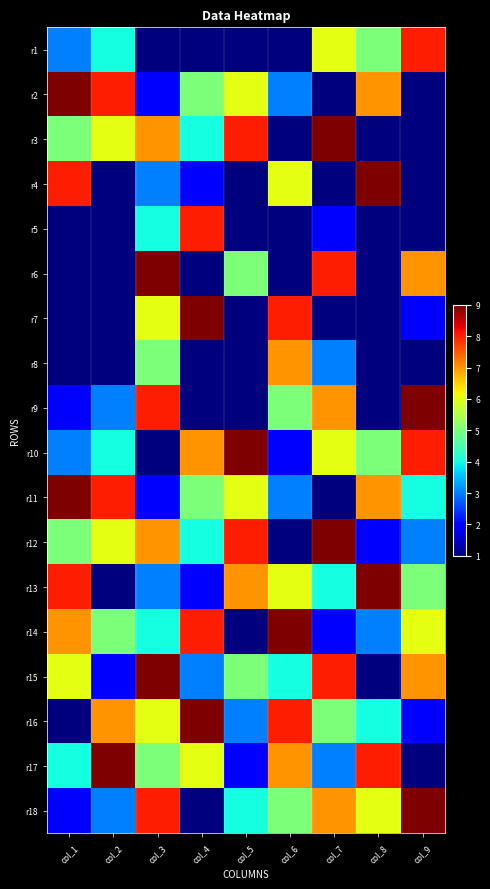

At which category is the sum across all series the highest?

col_3